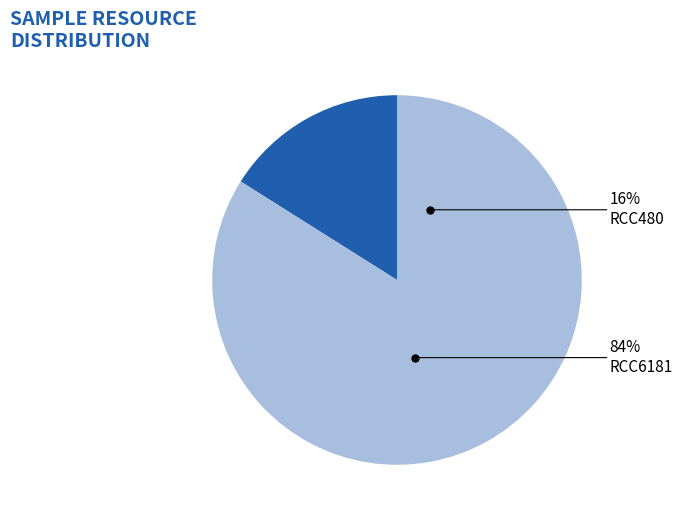

True or false: RCC6181 accounts for 95% of the total.

False